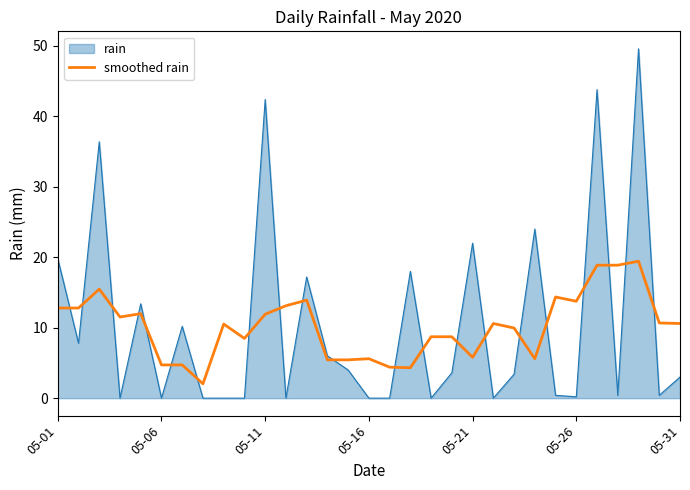

How many times do smoothed rain and rain cross each other?

21